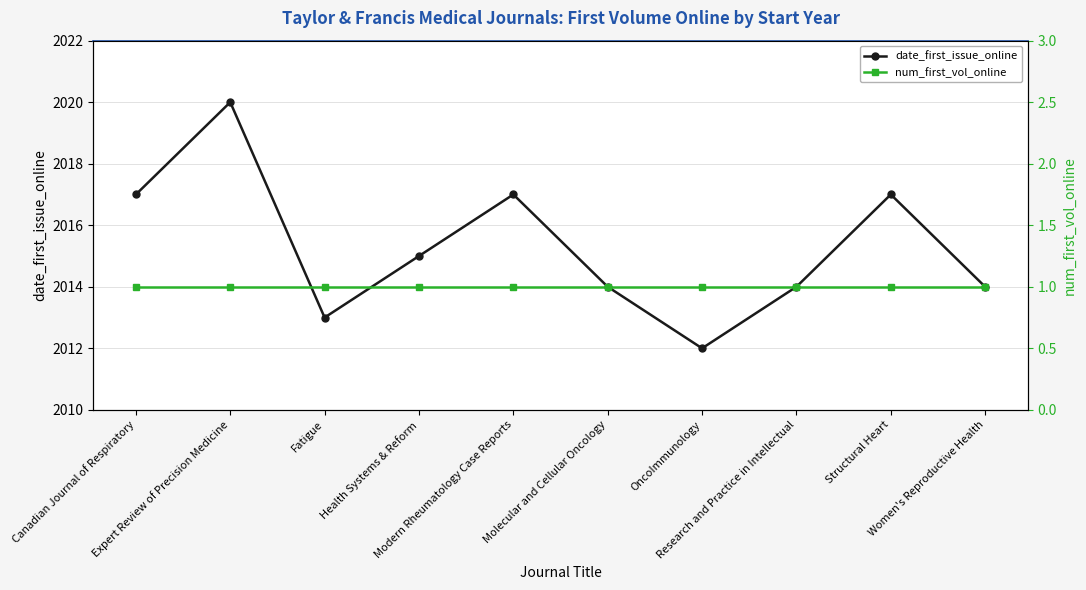

The value of date_first_issue_online at Expert Review of Precision Medicine is 637. True or false?

False